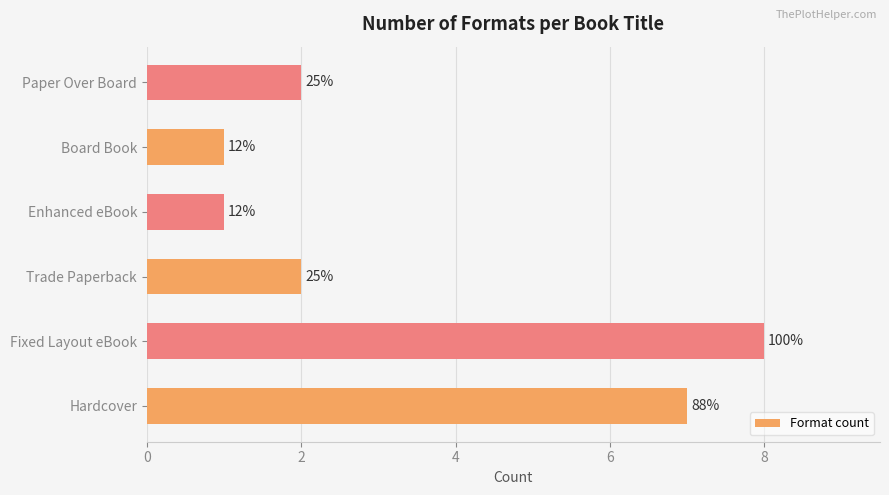

What is the average value?

4